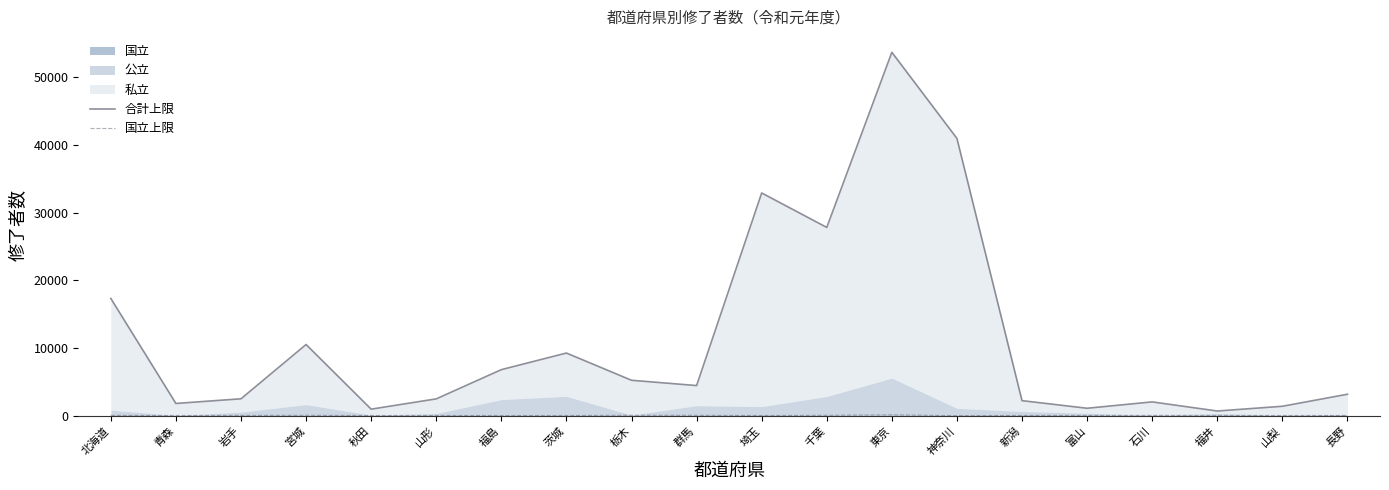

What is the difference between the 国立上限 values at 神奈川 and 富山?

38